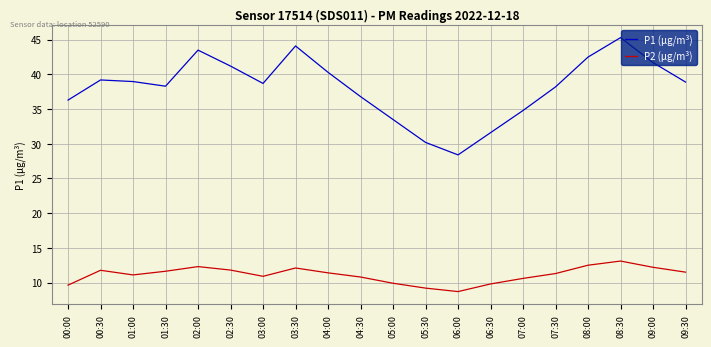

True or false: P2 (μg/m³) and P1 (μg/m³) intersect in this chart.

False